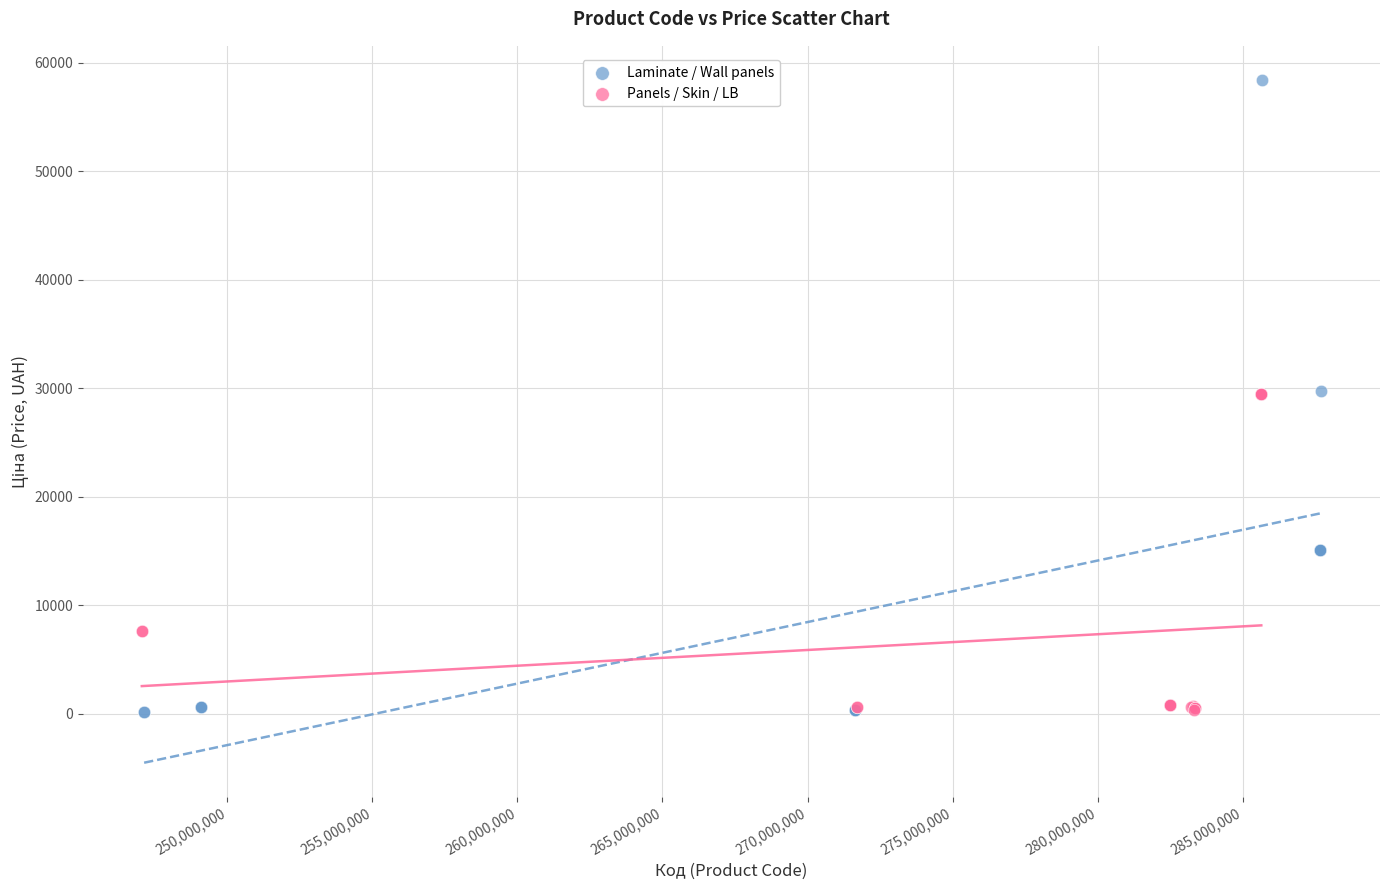

Which series has the widest spread of Y values?

Laminate / Wall panels